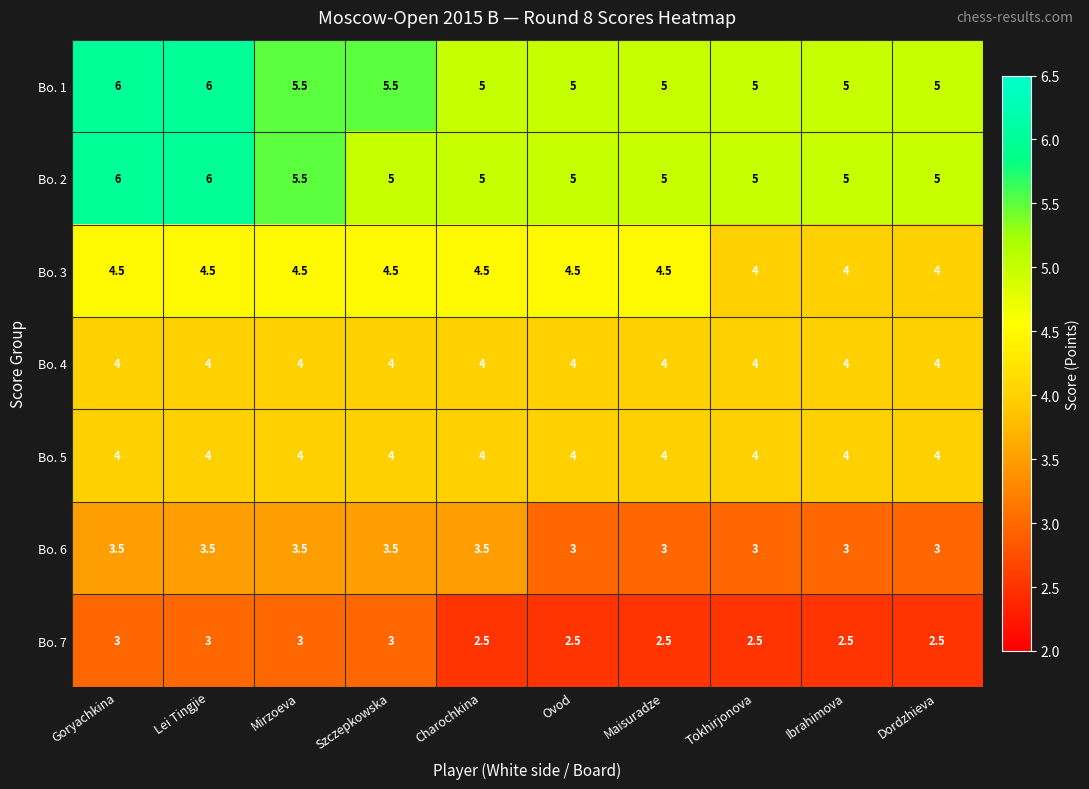

The value of Bo. 2 at Goryachkina is 9.4. True or false?

False